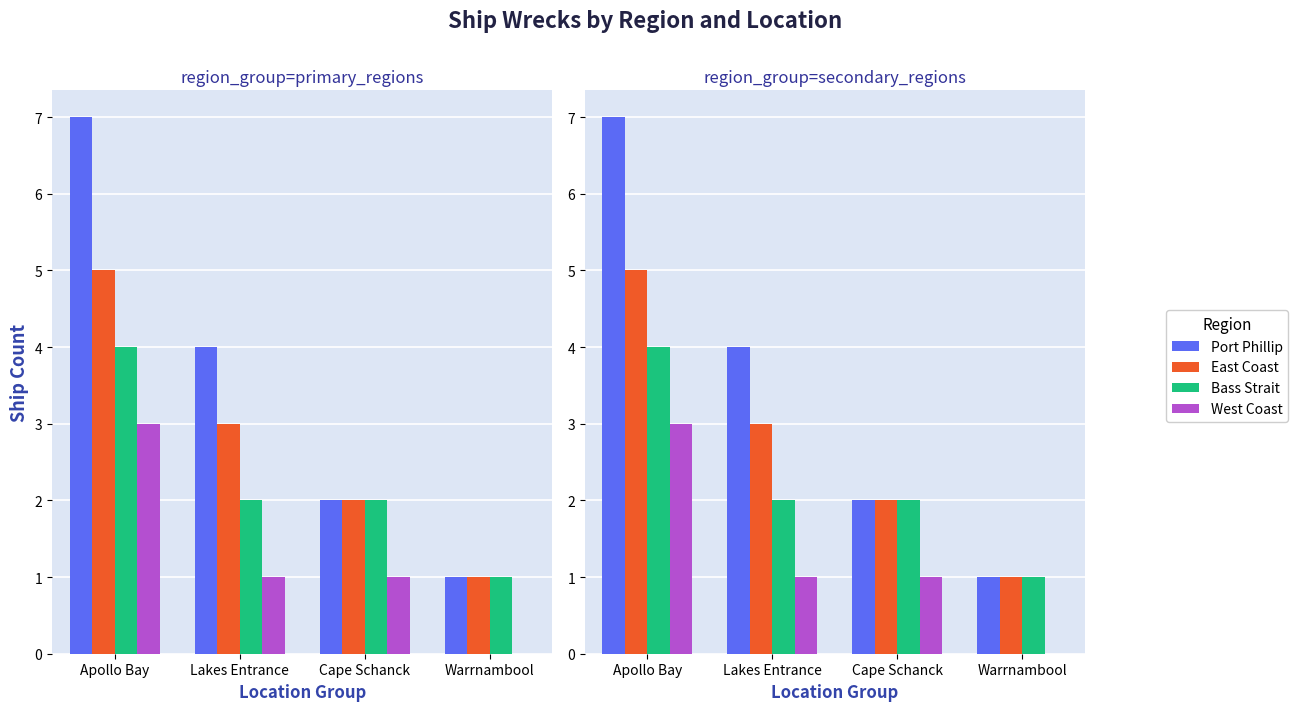

True or false: Bass Strait has a value of 1 at Warrnambool.

True